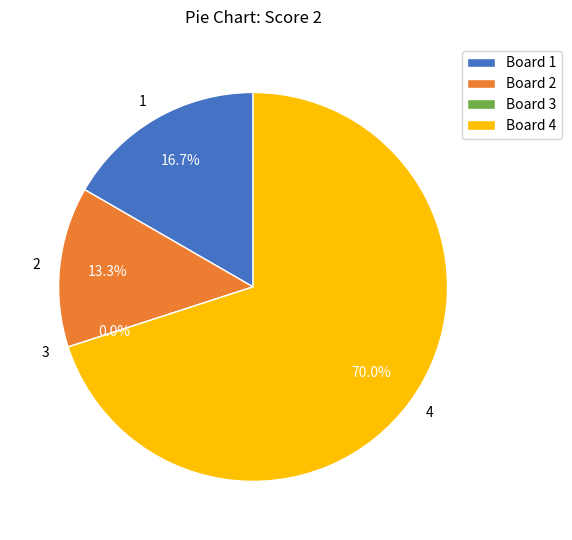

Does any single category account for the majority?

Yes